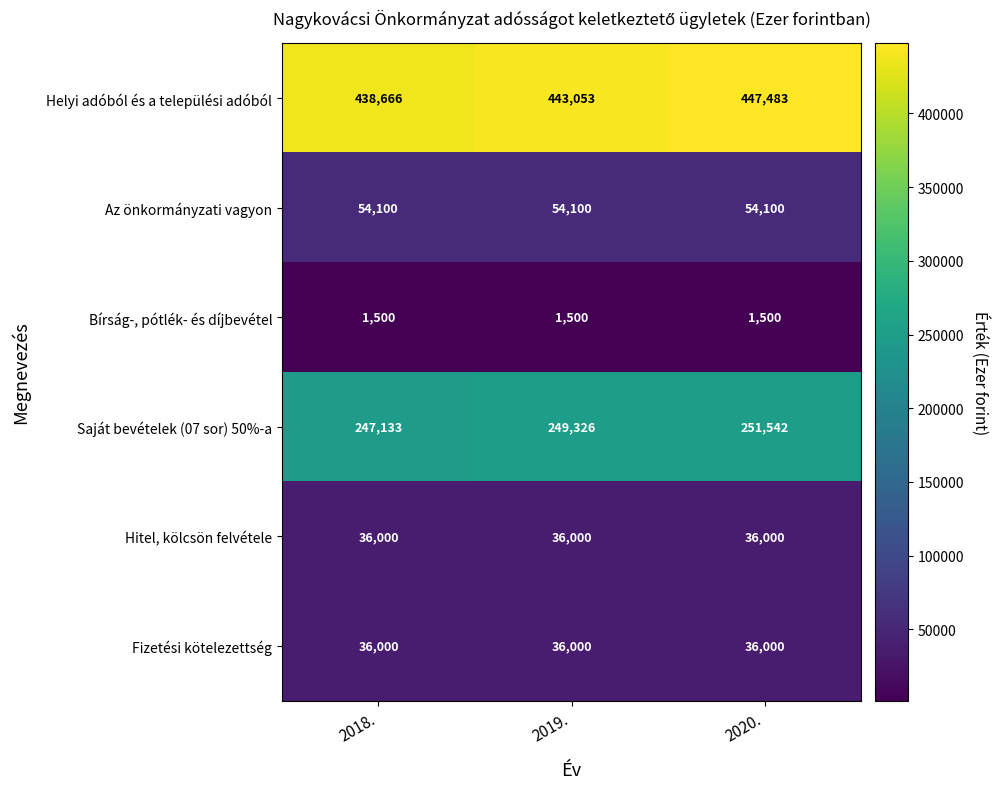

Which series has the widest spread of values?

Helyi adóból és a települési adóból